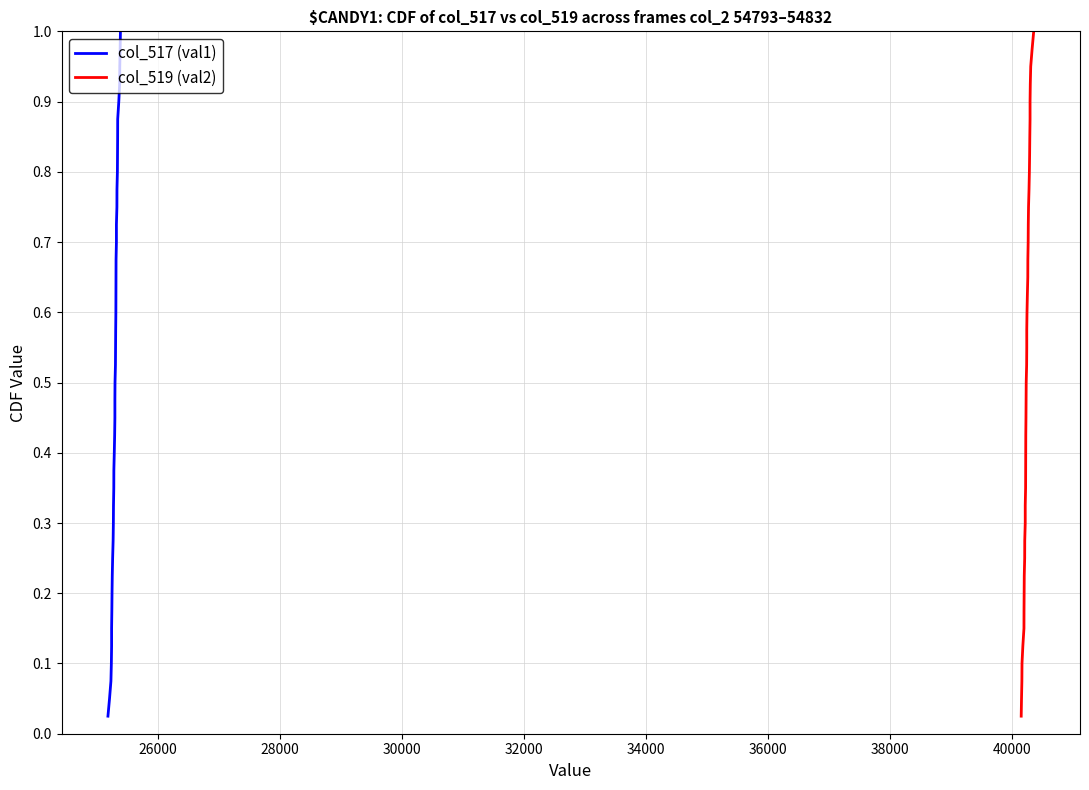

True or false: col_517 (val1) has more than 1 interior local peaks.

False